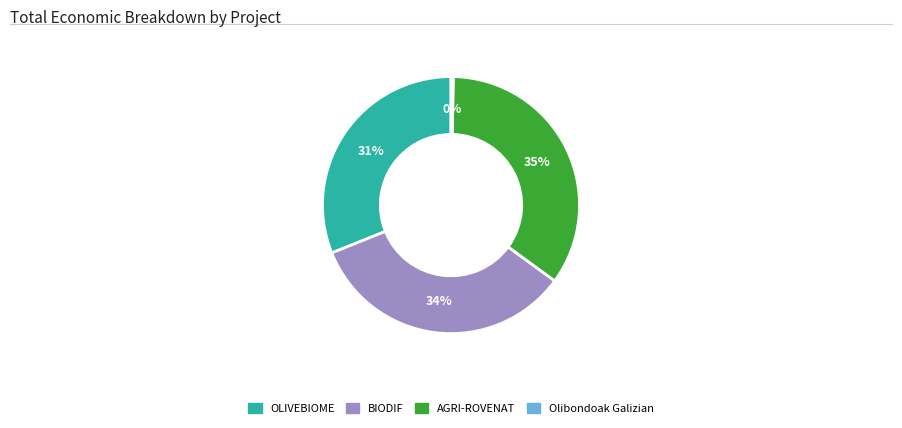

How many segments does this pie chart have?

4